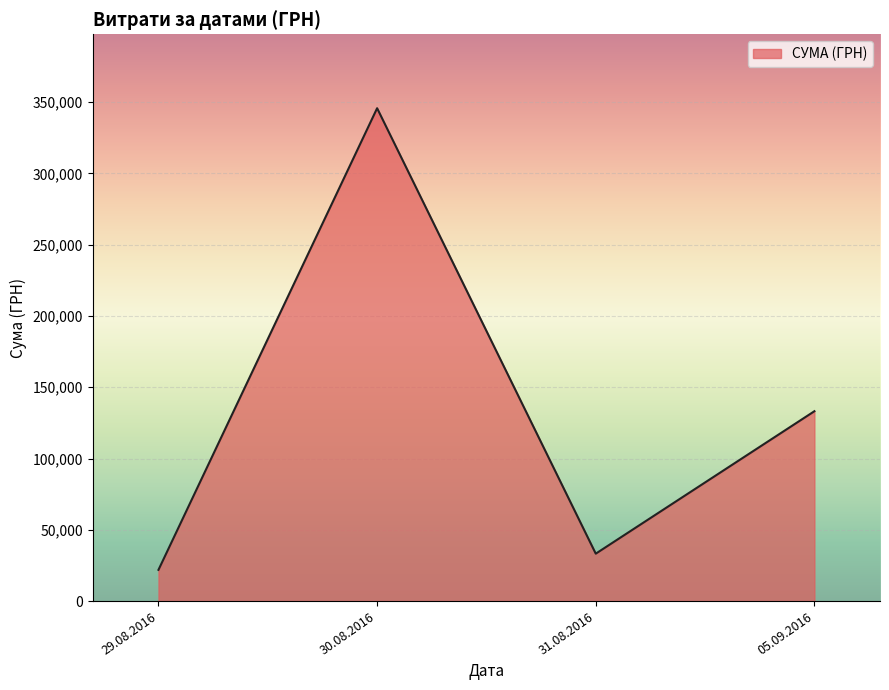

What is the average value?

133504.6